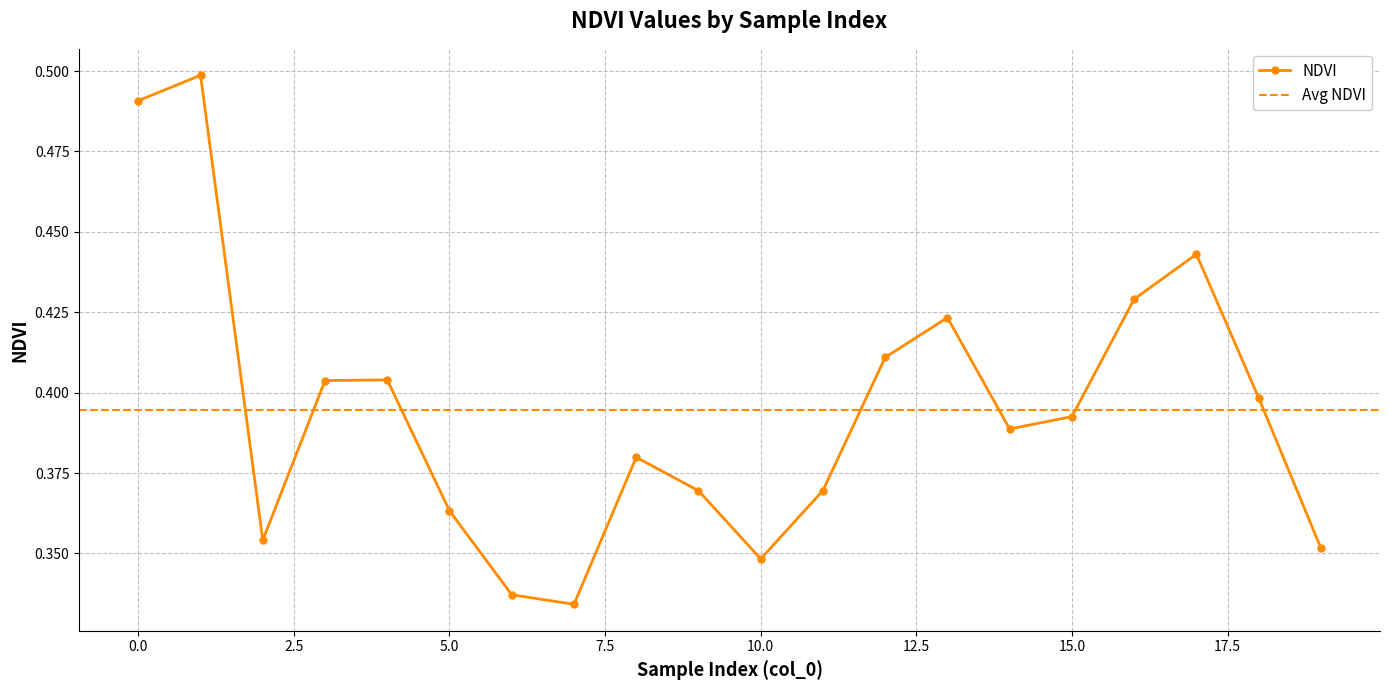

True or false: NDVI has more than 1 interior local peaks.

True